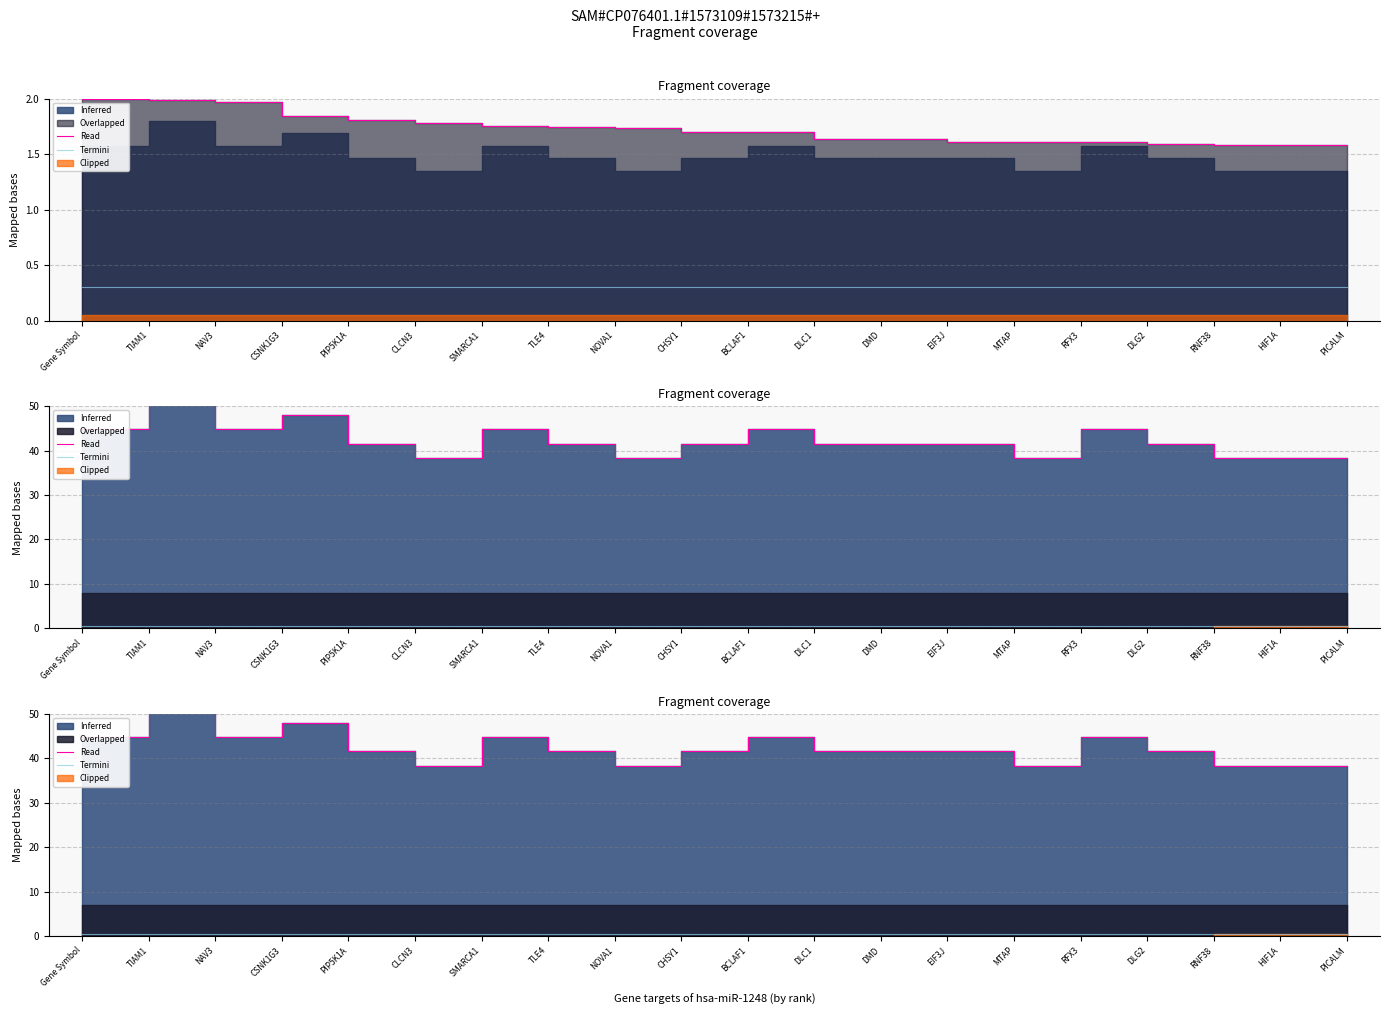

At which category does the chart reach its peak across all series?

TIAM1